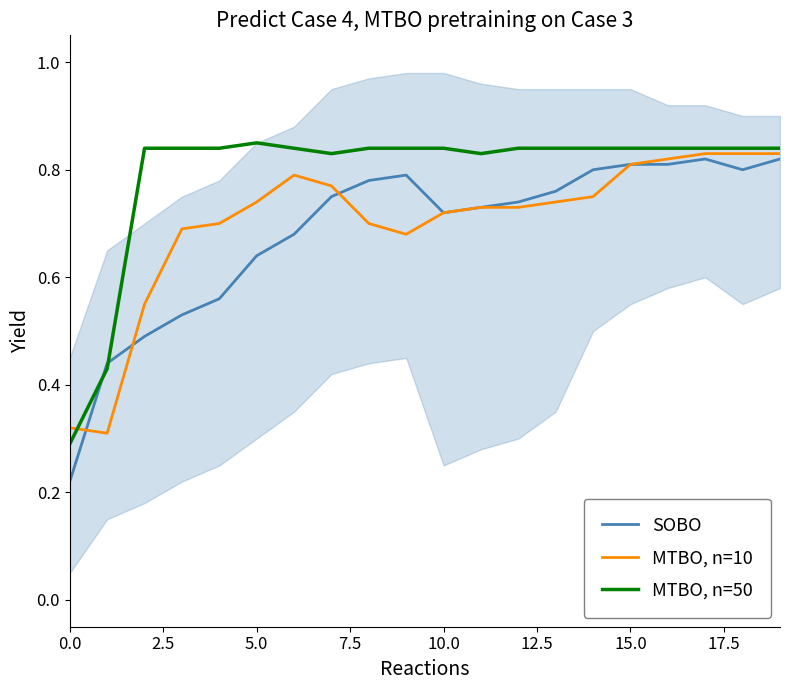

Rank the series at 0.0 from lowest to highest value.

SOBO, MTBO, n=50, MTBO, n=10